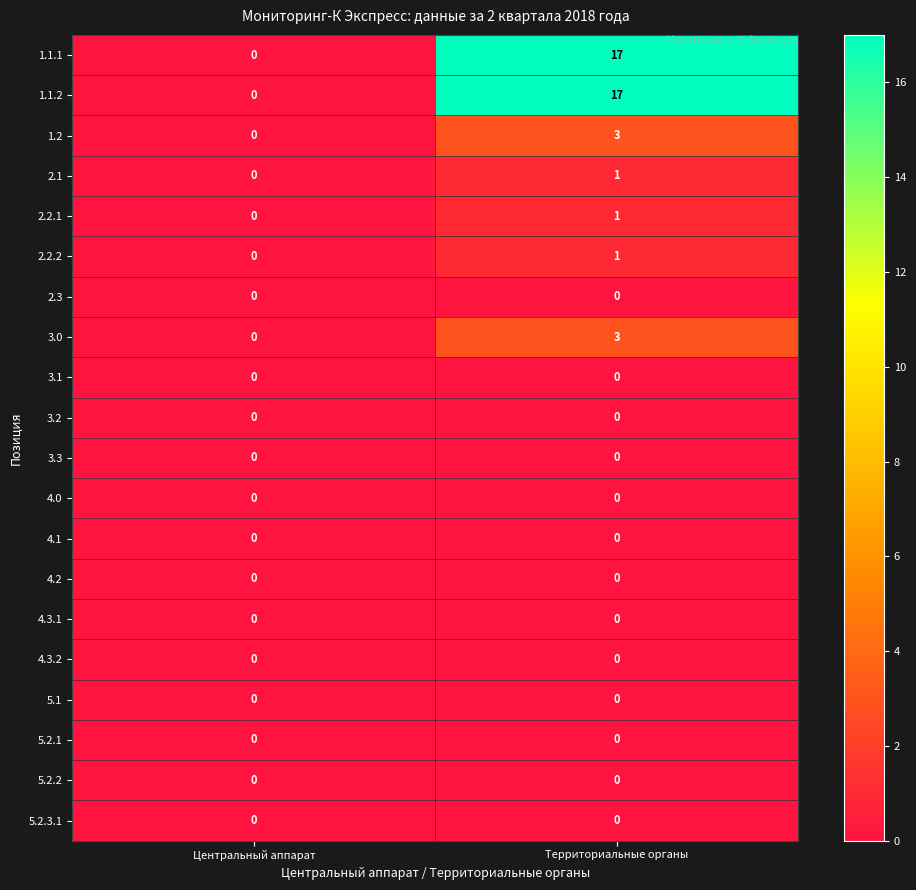

How many data points does each series have?

2